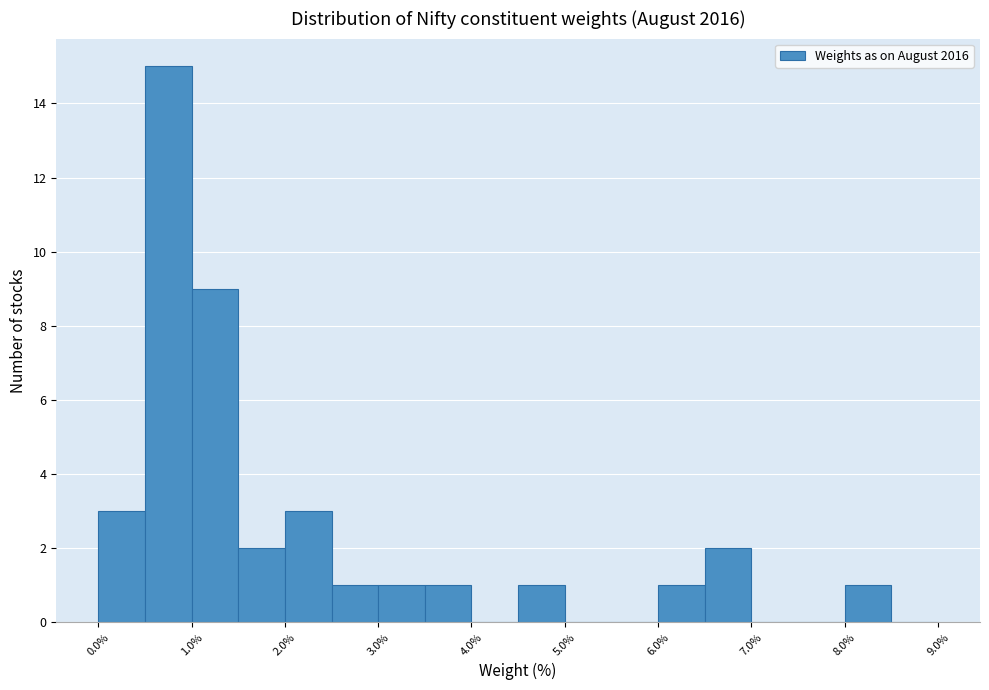

Which range on the x-axis has the tallest bar?

0.5 to 1.0